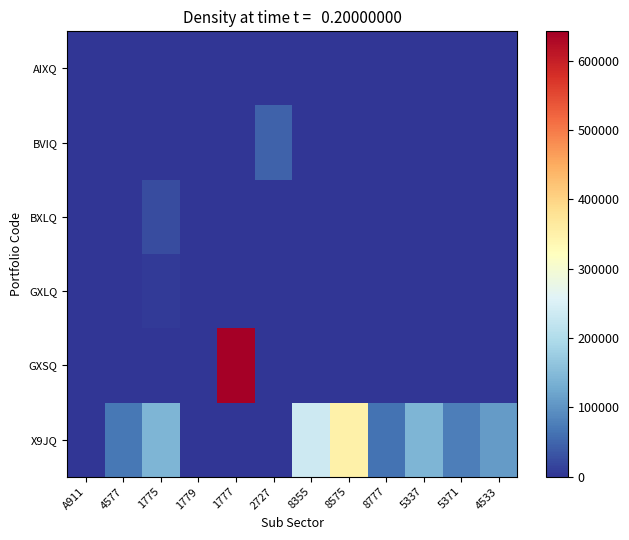

Between 8575 and A911, which is larger?

A911